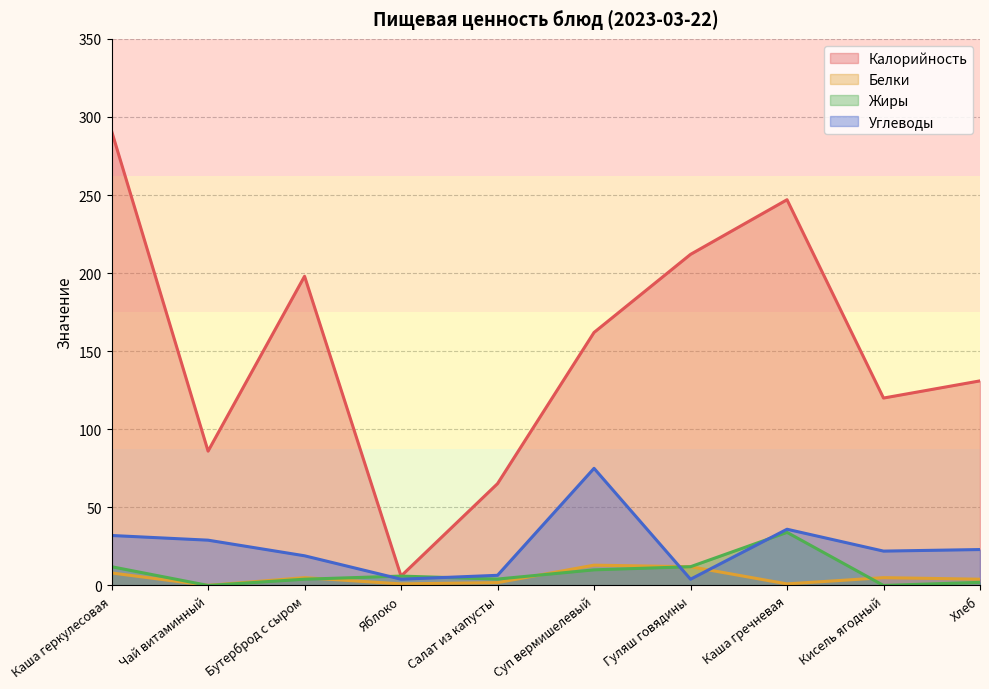

How many data points in Белки are above 5?

3